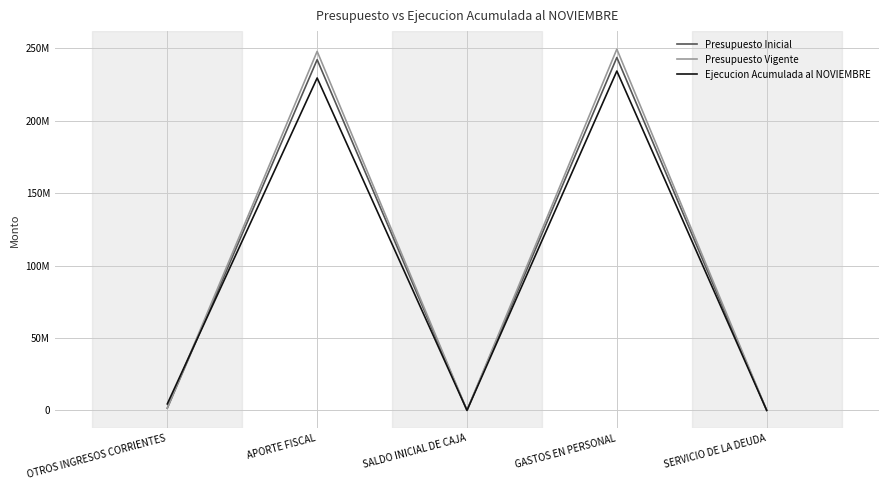

In Ejecucion Acumulada al NOVIEMBRE, how many points are lower than both neighbors (excluding endpoints)?

1